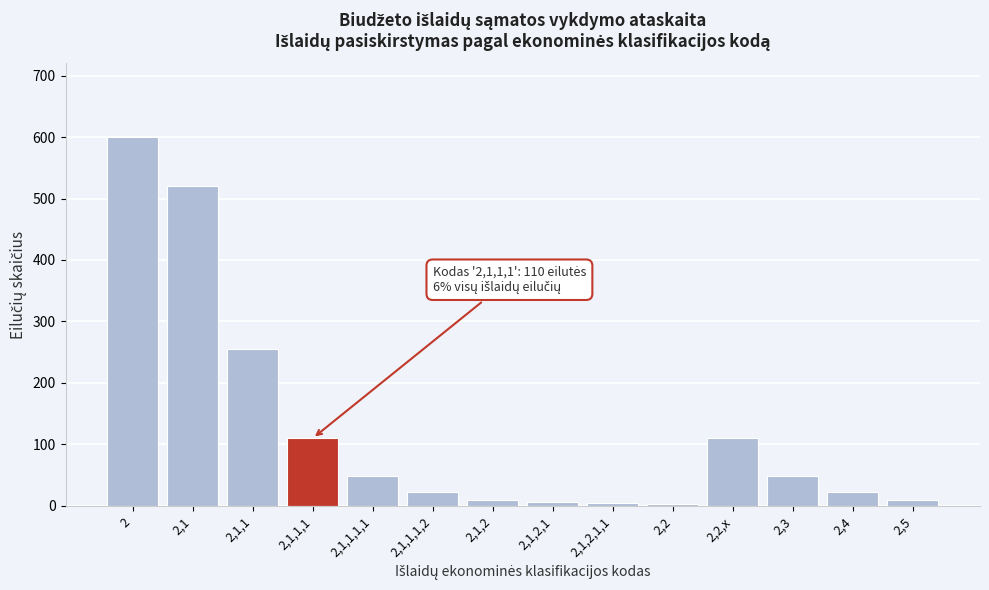

What is the maximum value shown in the chart?

600